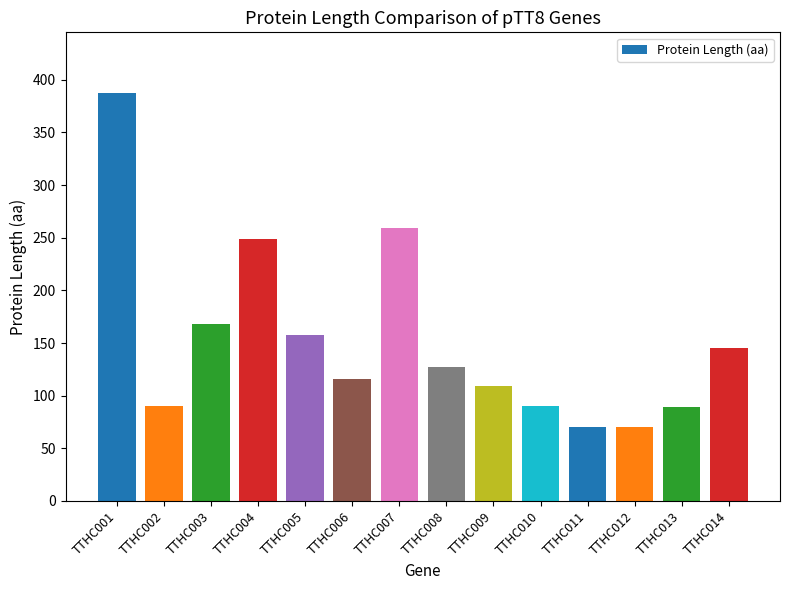

Does the chart contain stacked bars?

No